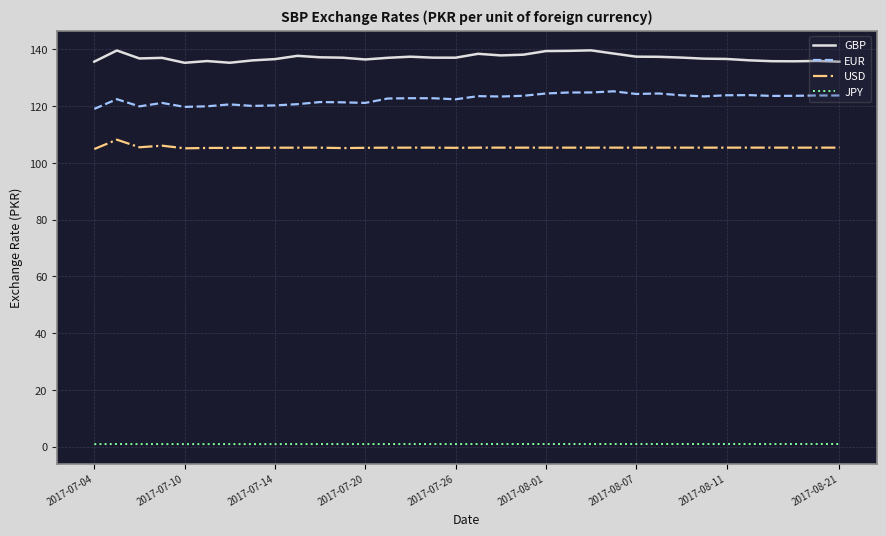

What is the difference between the maximum and minimum values in the USD series?

3.3